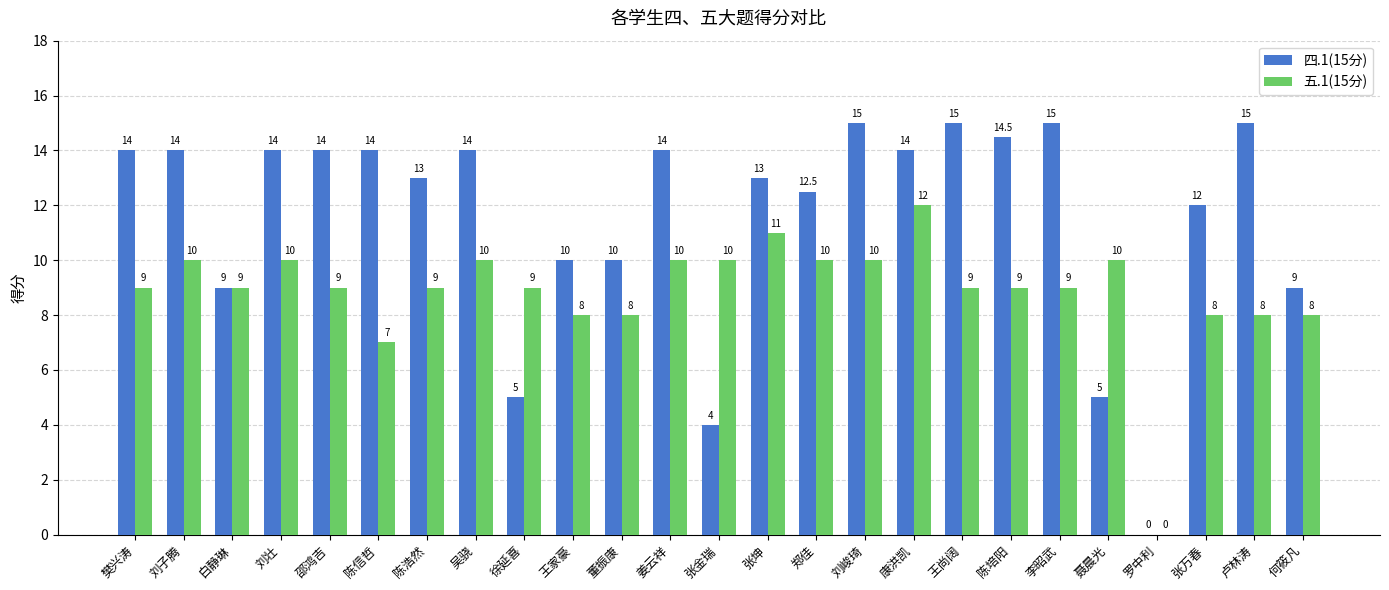

What value does the 四.1(15分) series have at 白静琳?

9.0